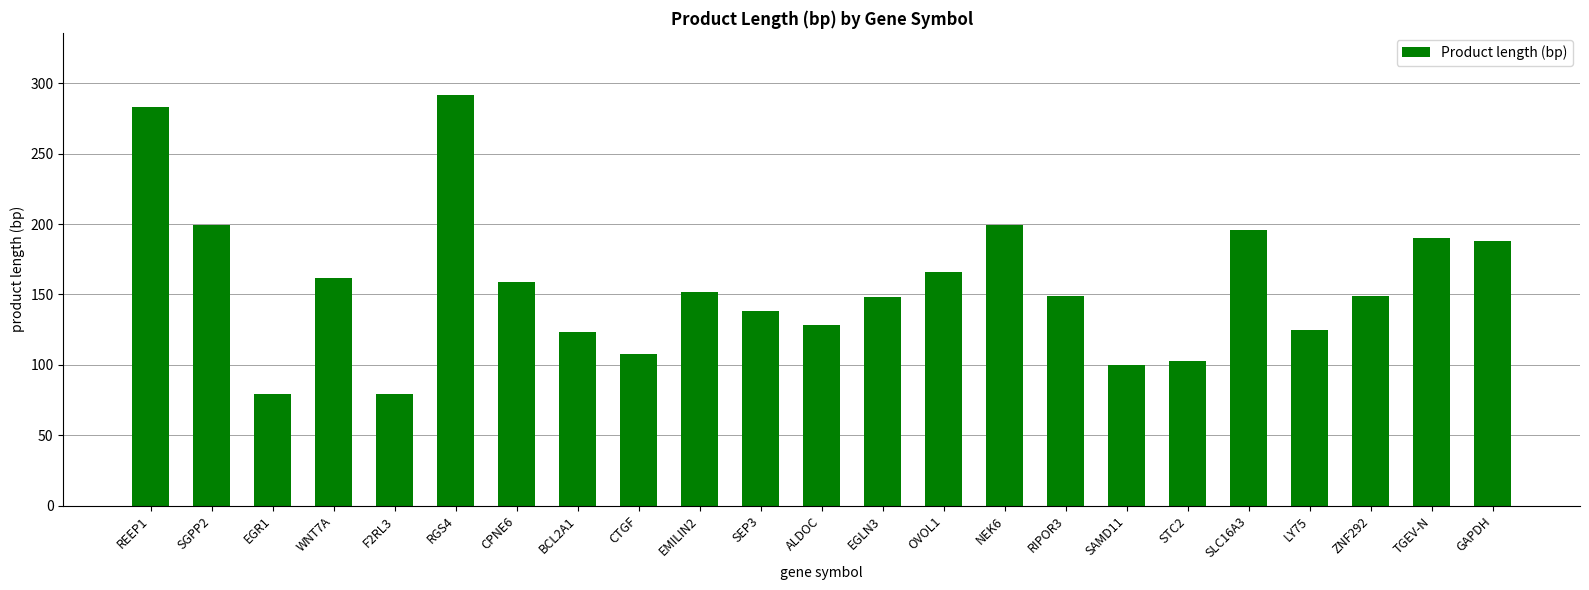

How many data points are less than 149?

10